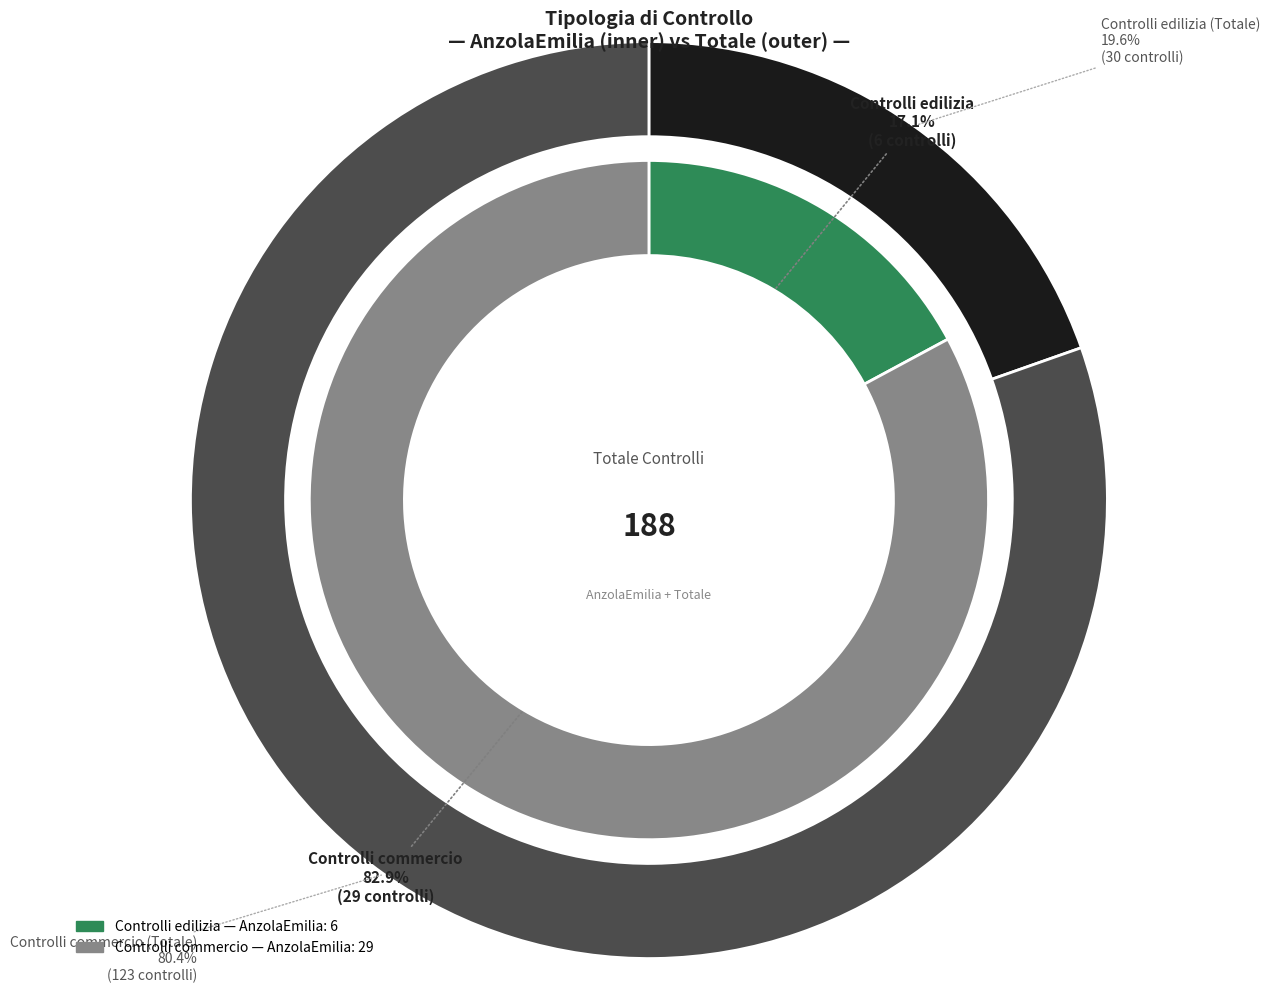

What percentage is NOT represented by Controlli edilizia?

82.9%